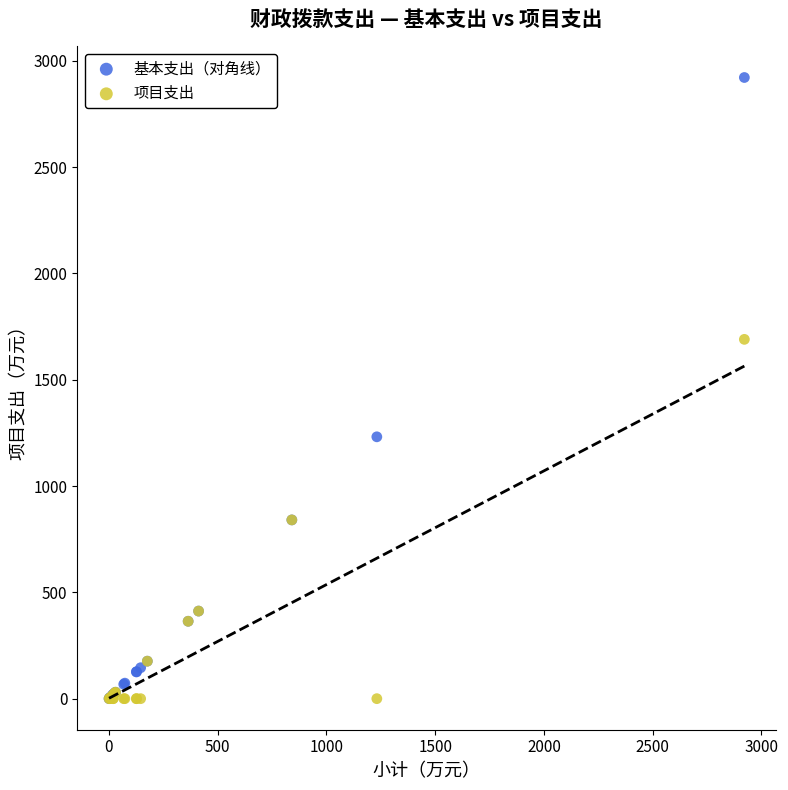

Which series contains the highest Y value?

基本支出（对角线）